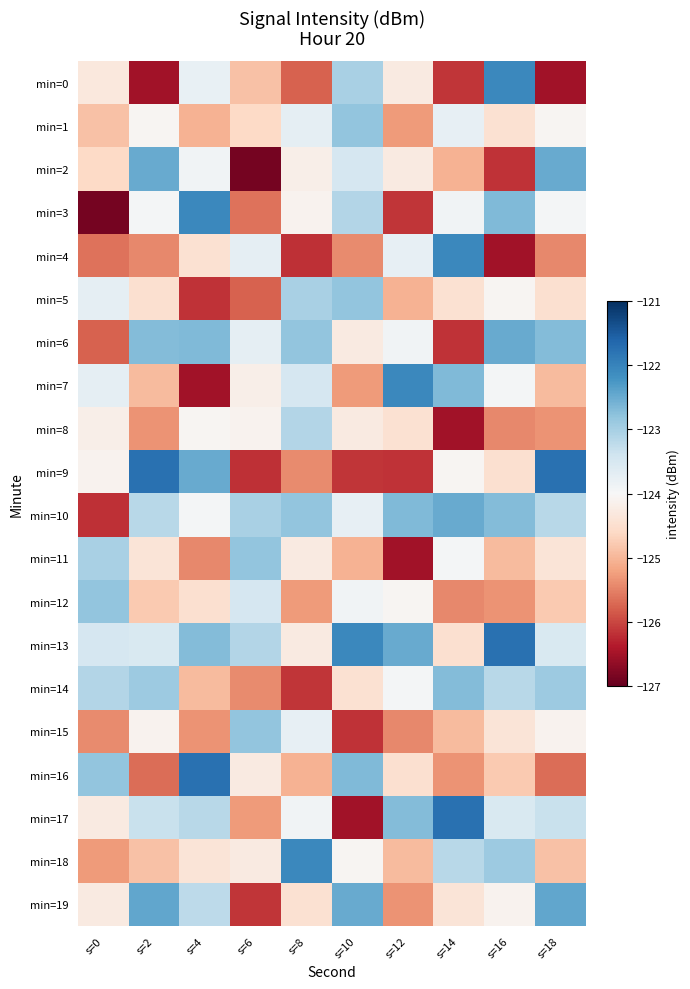

At how many categories does at least one series exceed -122?

5